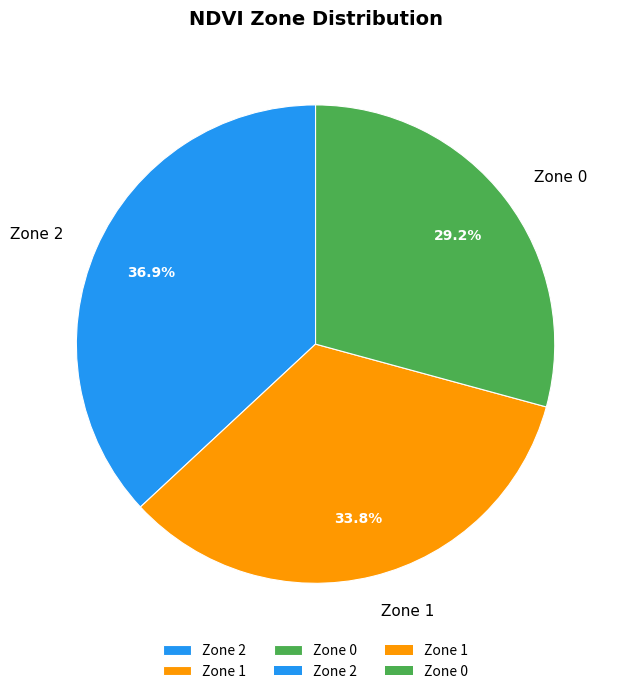

To the nearest percent, what is the difference between the largest and smallest slice percentages?

8%